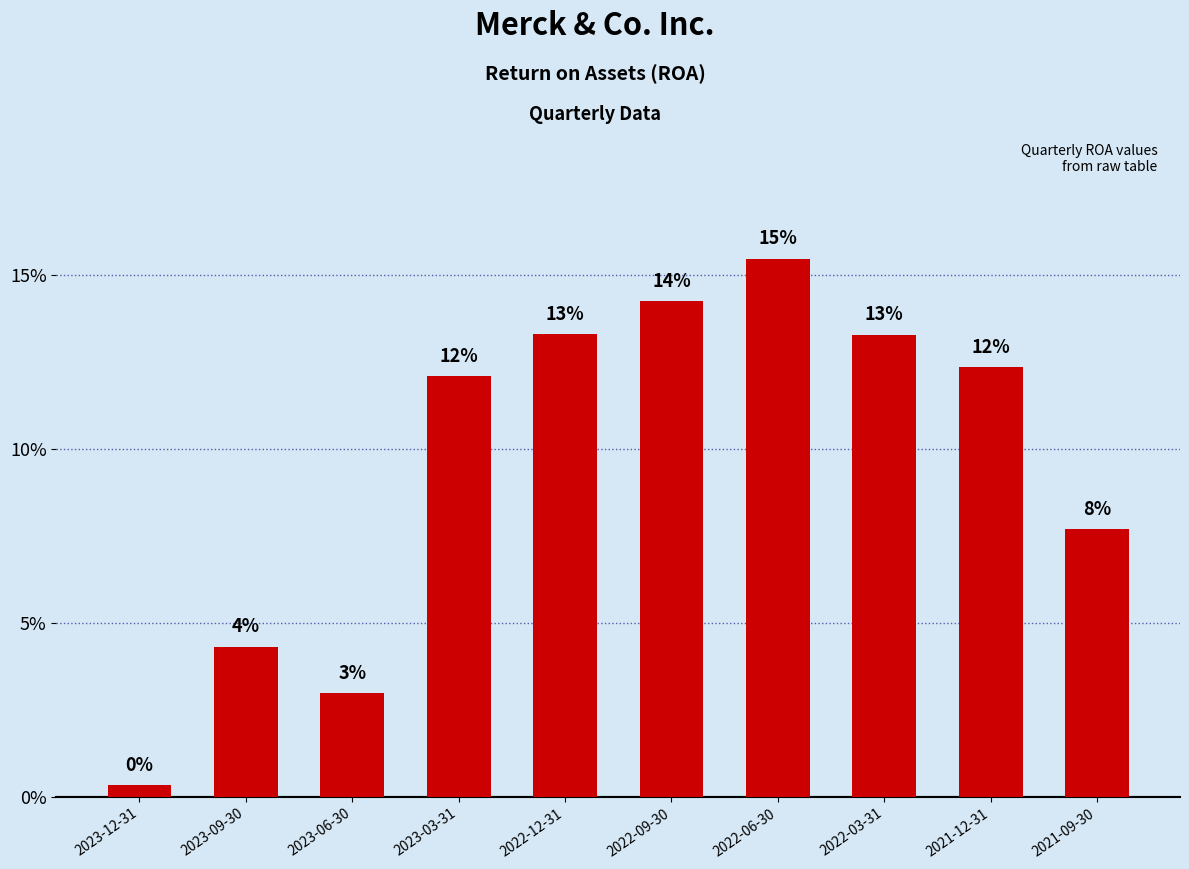

Are the bars horizontal?

No